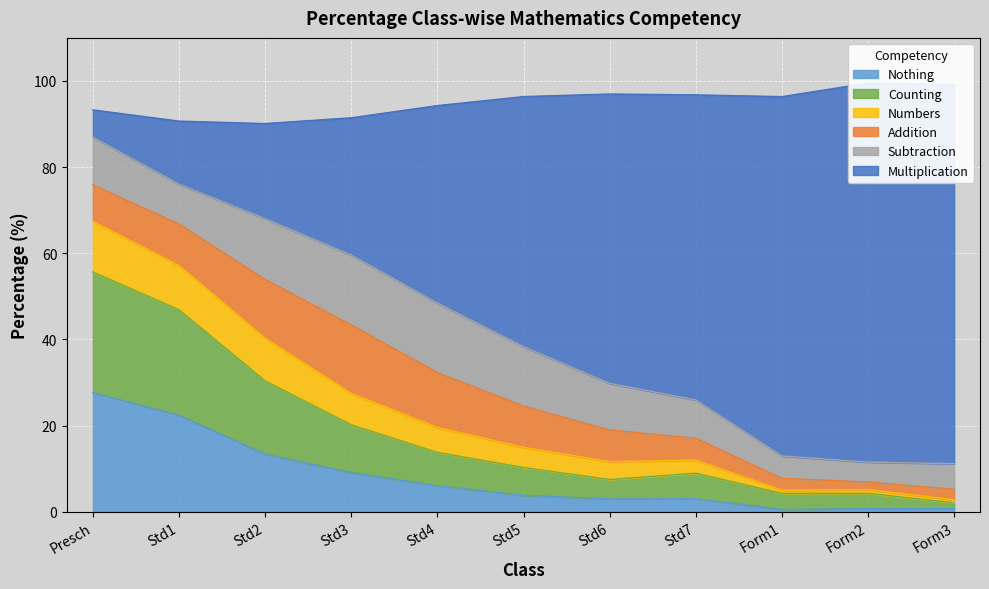

True or false: Nothing has a value of 3.8 at Std5.

True